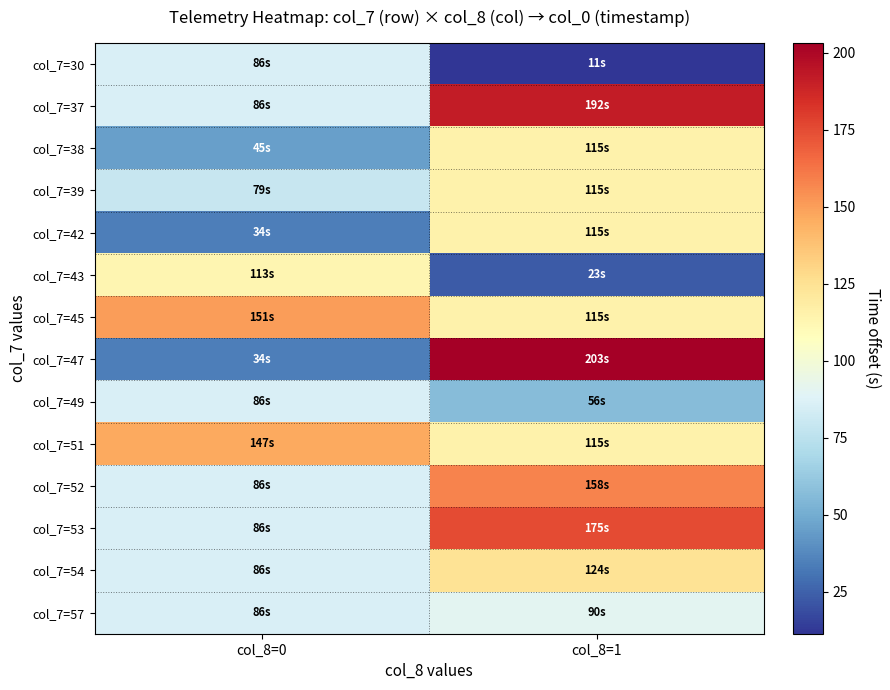

Reading right to left, what are all the values shown in this chart?

col_7=30: col_8=1=11.3	col_8=0=86.0
col_7=37: col_8=1=191.9	col_8=0=86.0
col_7=38: col_8=1=114.8	col_8=0=45.2
col_7=39: col_8=1=114.8	col_8=0=79.0
col_7=42: col_8=1=114.8	col_8=0=33.9
col_7=43: col_8=1=22.6	col_8=0=112.9
col_7=45: col_8=1=114.8	col_8=0=150.5
col_7=47: col_8=1=203.2	col_8=0=33.9
col_7=49: col_8=1=56.5	col_8=0=86.0
col_7=51: col_8=1=114.8	col_8=0=146.8
col_7=52: col_8=1=158.0	col_8=0=86.0
col_7=53: col_8=1=175.0	col_8=0=86.0
col_7=54: col_8=1=124.2	col_8=0=86.0
col_7=57: col_8=1=90.3	col_8=0=86.0